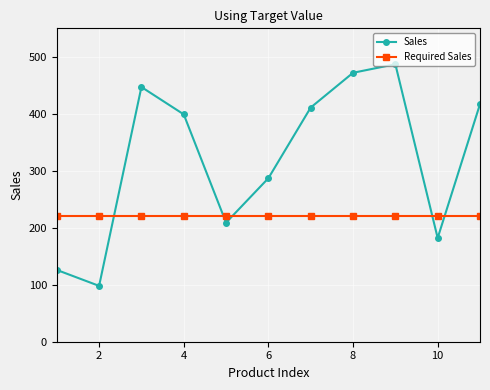

Which series has the largest range (max minus min)?

Sales